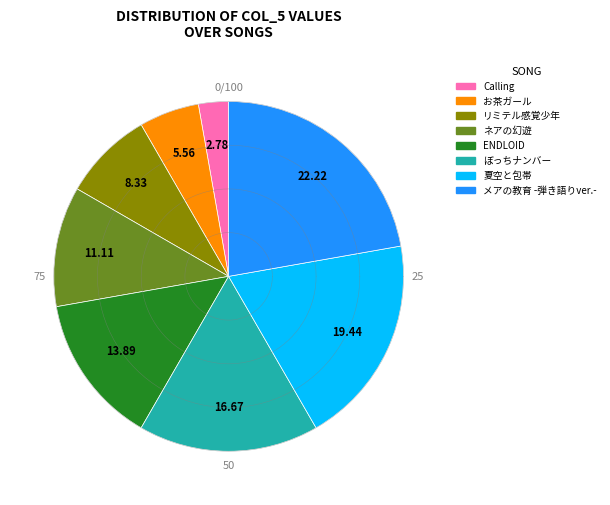

What is the total percentage of ぼっちナンバー and ENDLOID?

30.6%